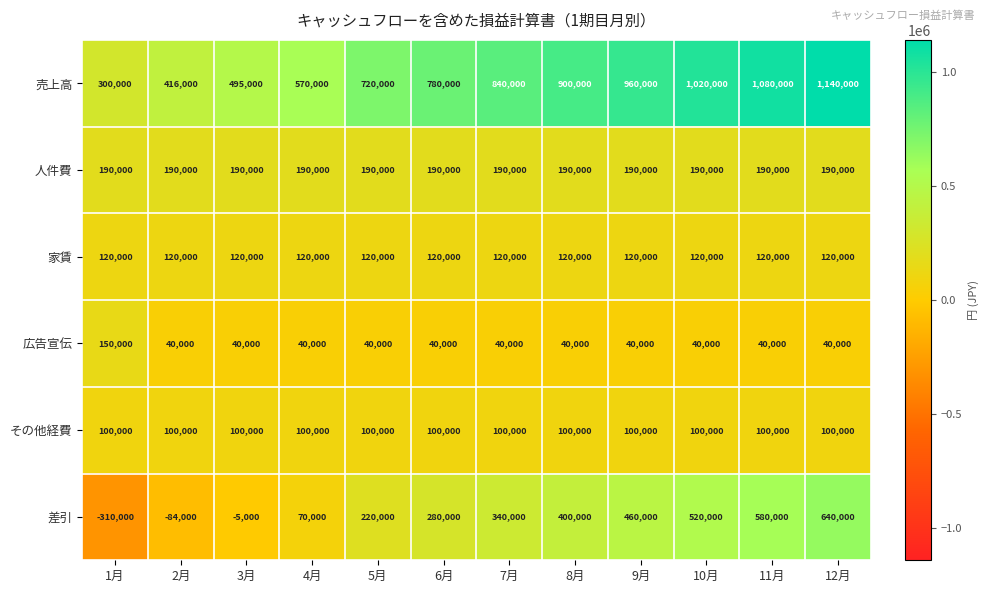

Which category has the lowest value across all series?

1月